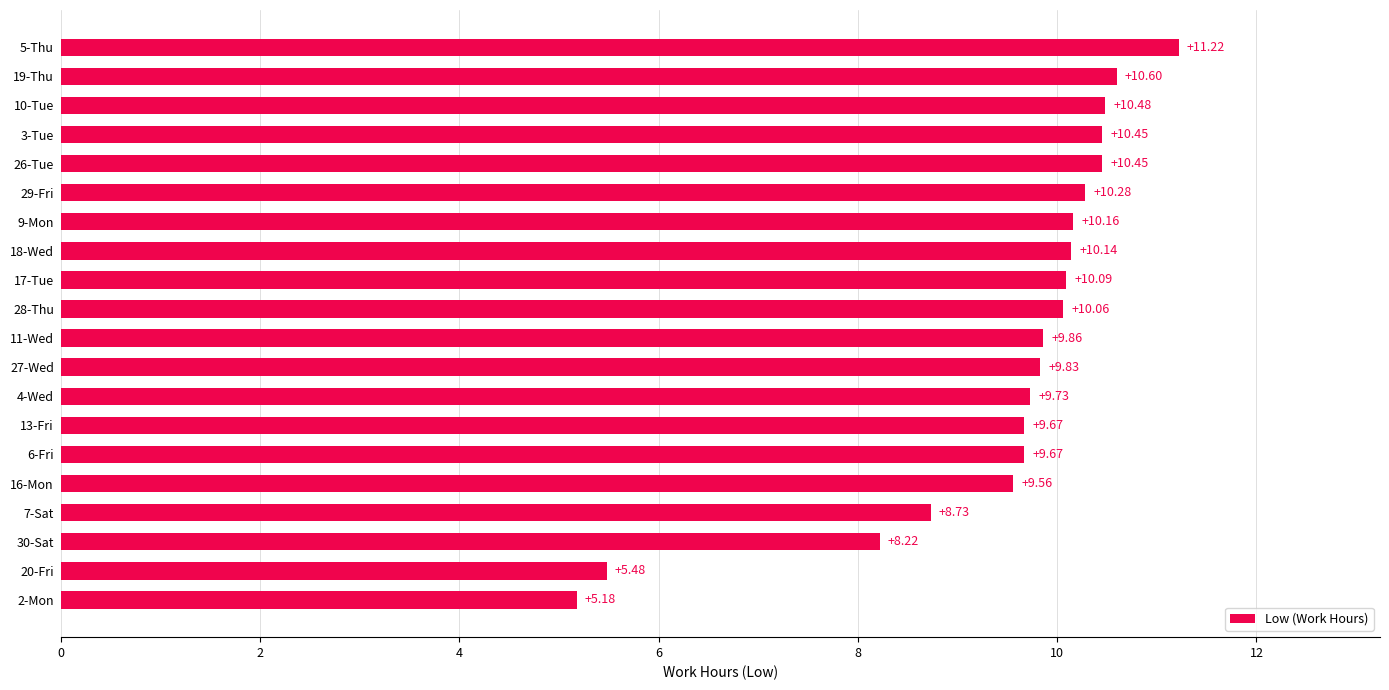

Between 26-Tue and 6-Fri, which is larger?

26-Tue